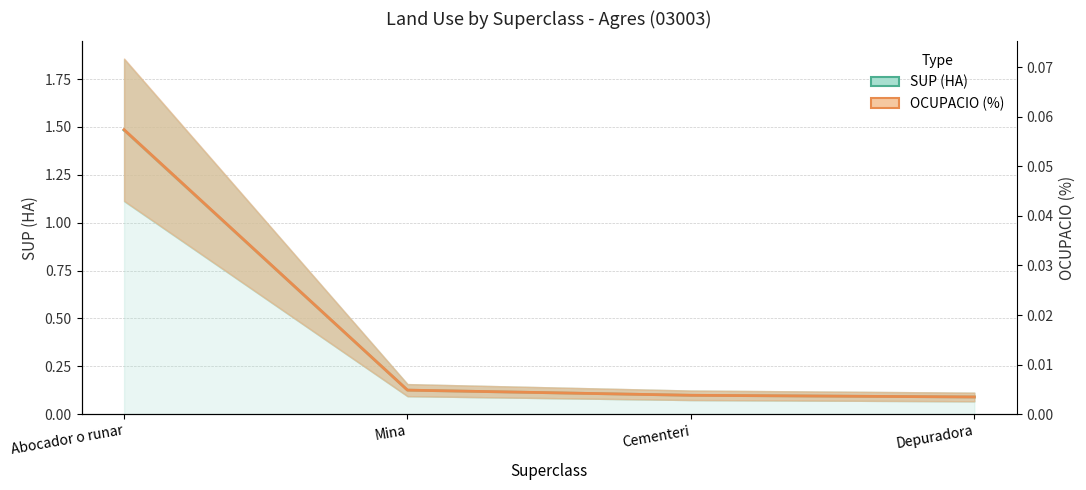

What position from the right is Depuradora?

1